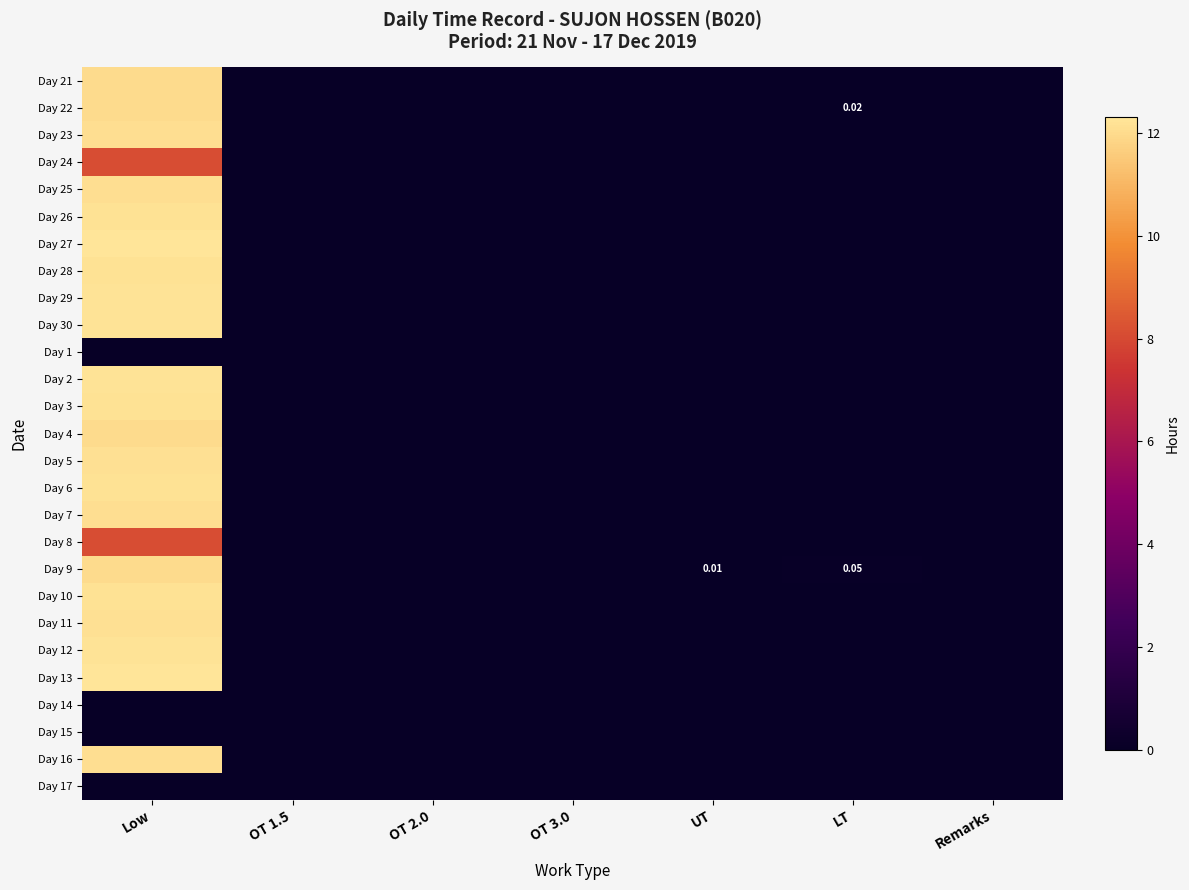

Which has a higher value, OT 1.5 or Low?

Low